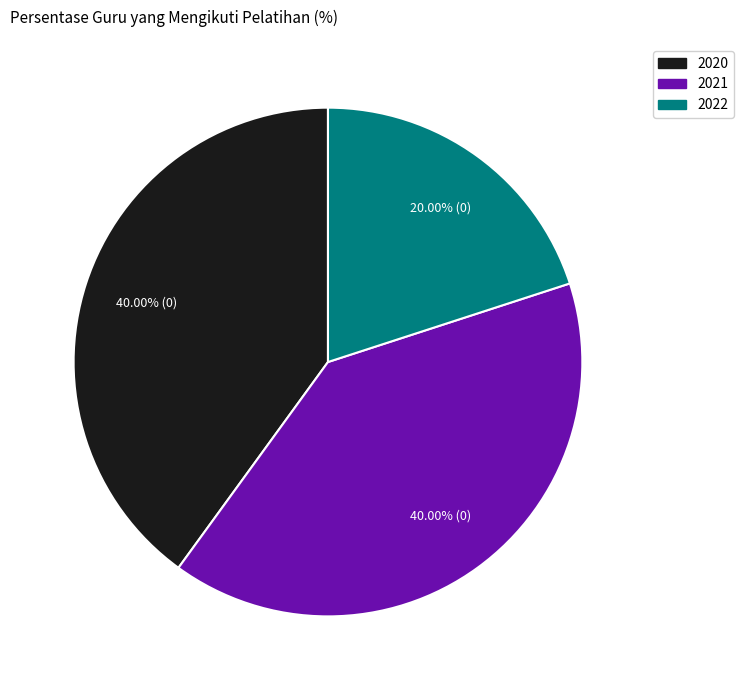

Which has a higher value, 2022 or 2020?

2020